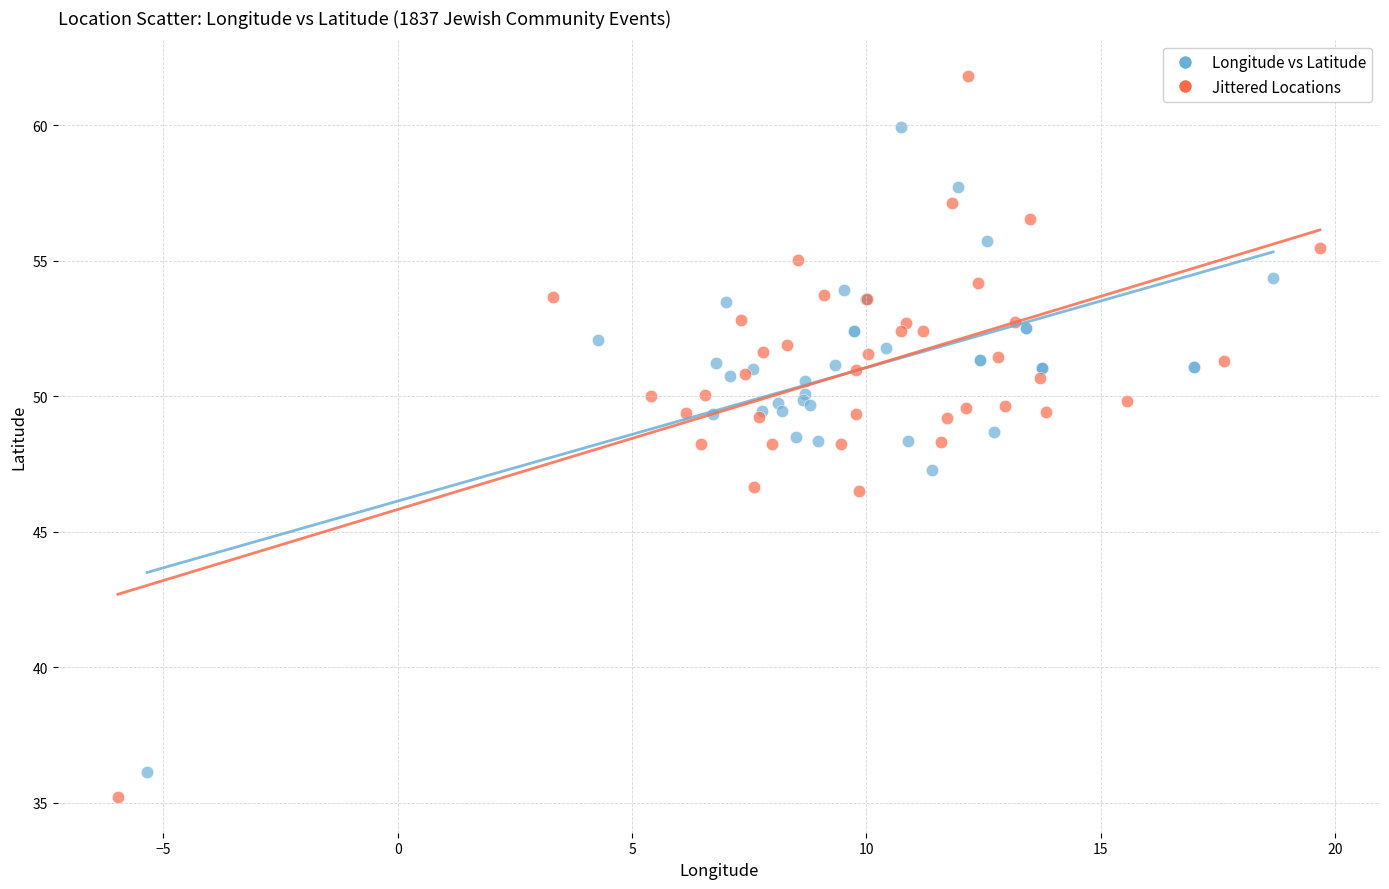

Which series has the largest Y range (max minus min)?

Jittered Locations